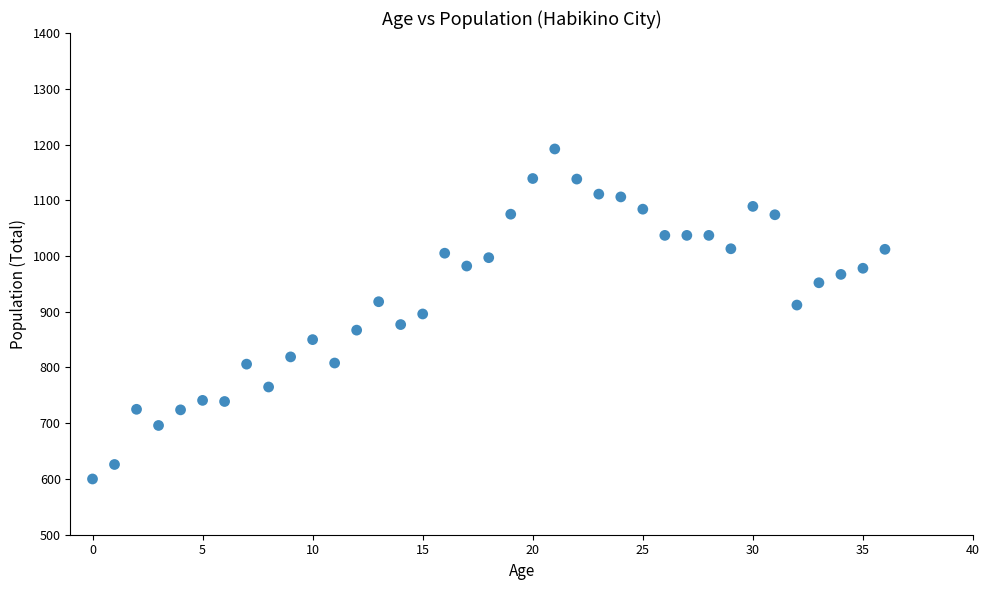

What is the range of Y values (max minus min)?

592